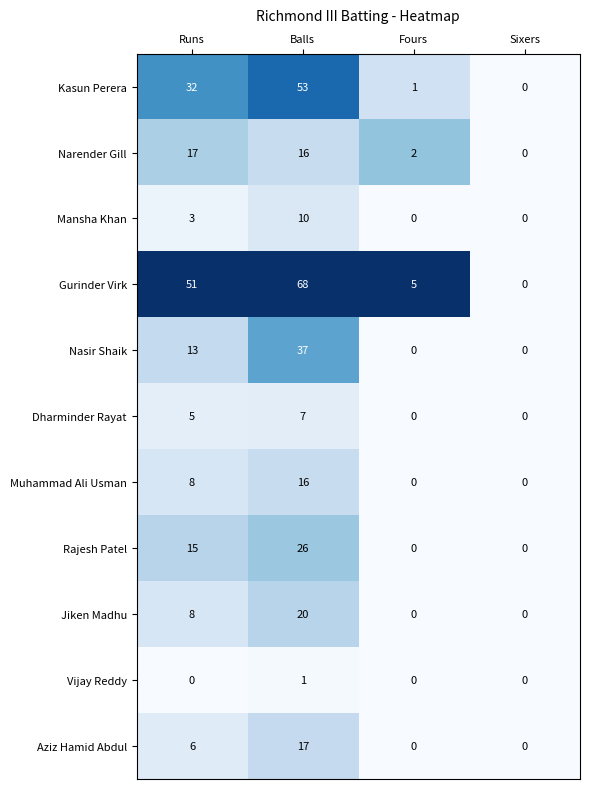

What is the difference between the maximum and second lowest values in the Muhammad Ali Usman series?

16